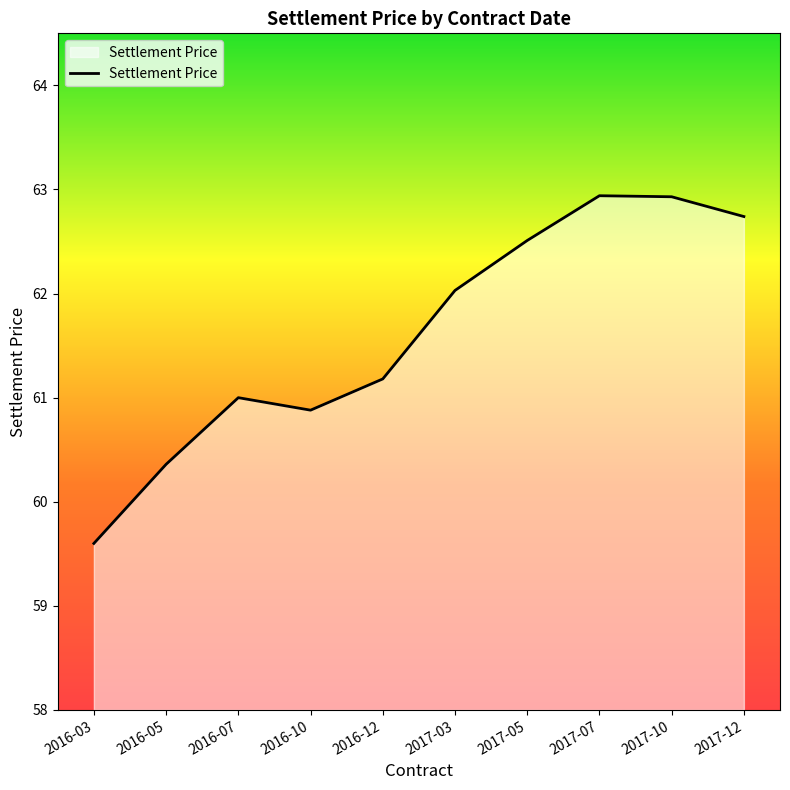

Does the chart display data point markers on the line(s)?

No